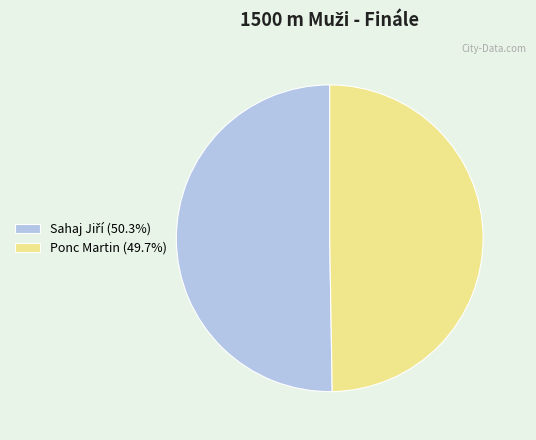

Is there a majority slice in this chart?

Yes